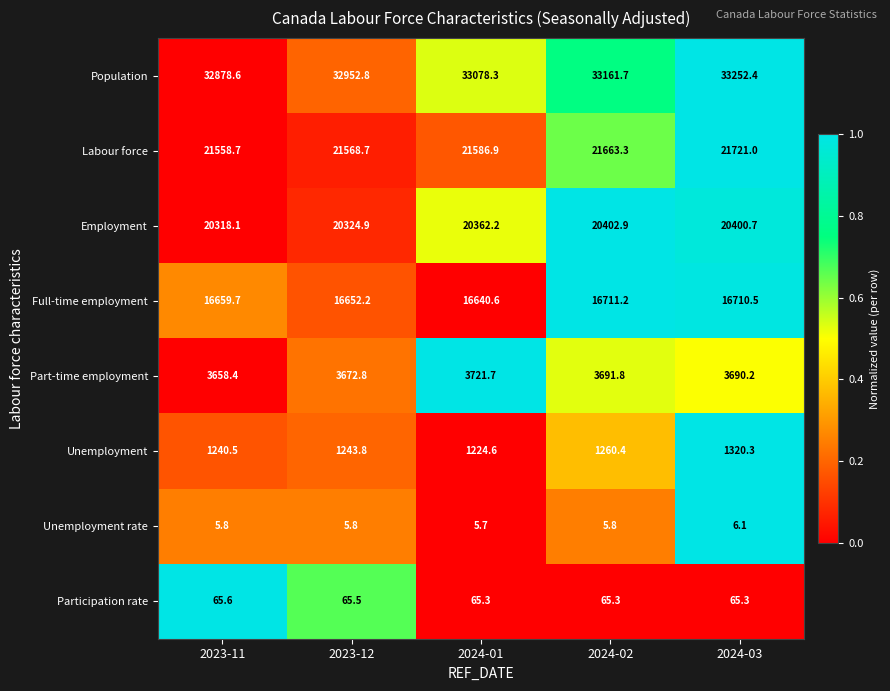

Which series has the largest total across all categories?

Population